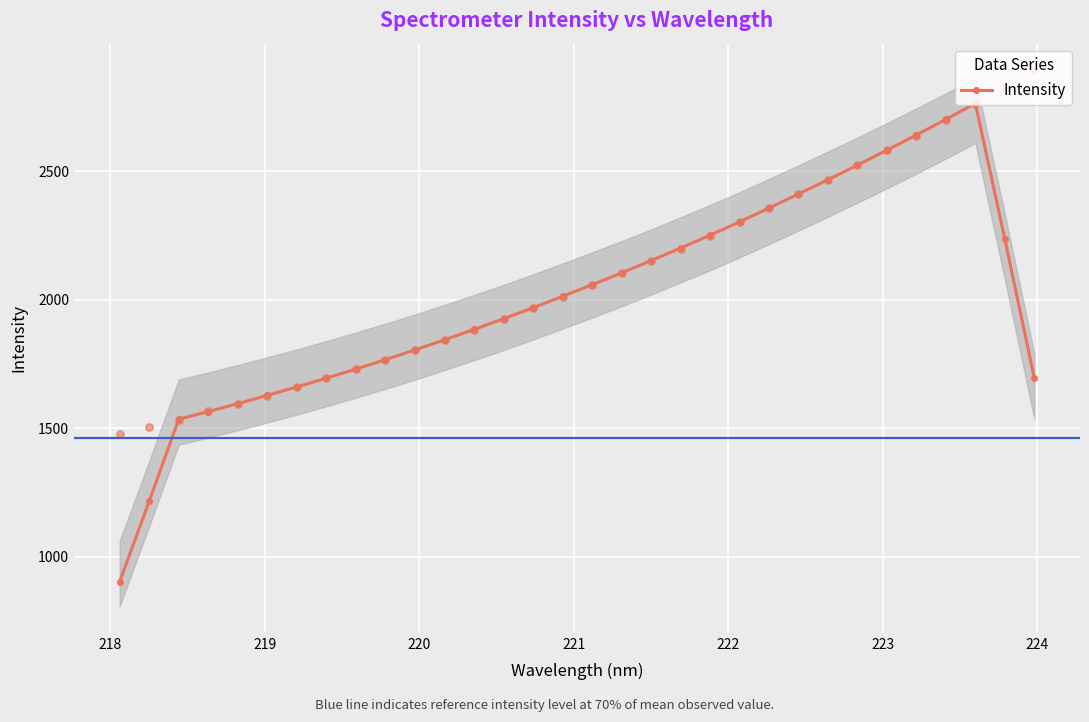

What is the lowest value of the Intensity series?

903.7